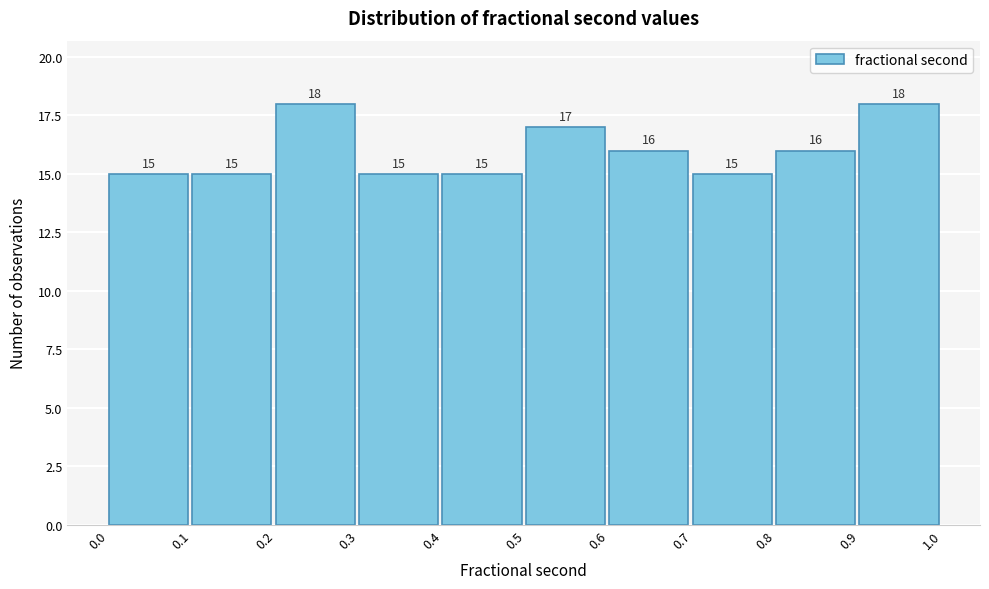

How tall is the bar that spans 0.2 to 0.3 on the x-axis?

18